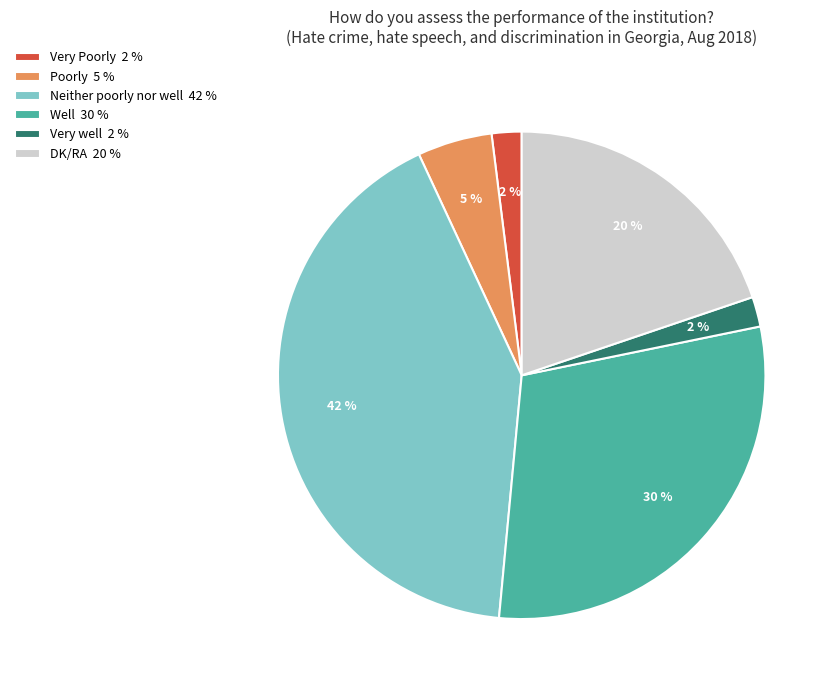

The Poorly 5 % slice represents 5% of the pie. True or false?

True